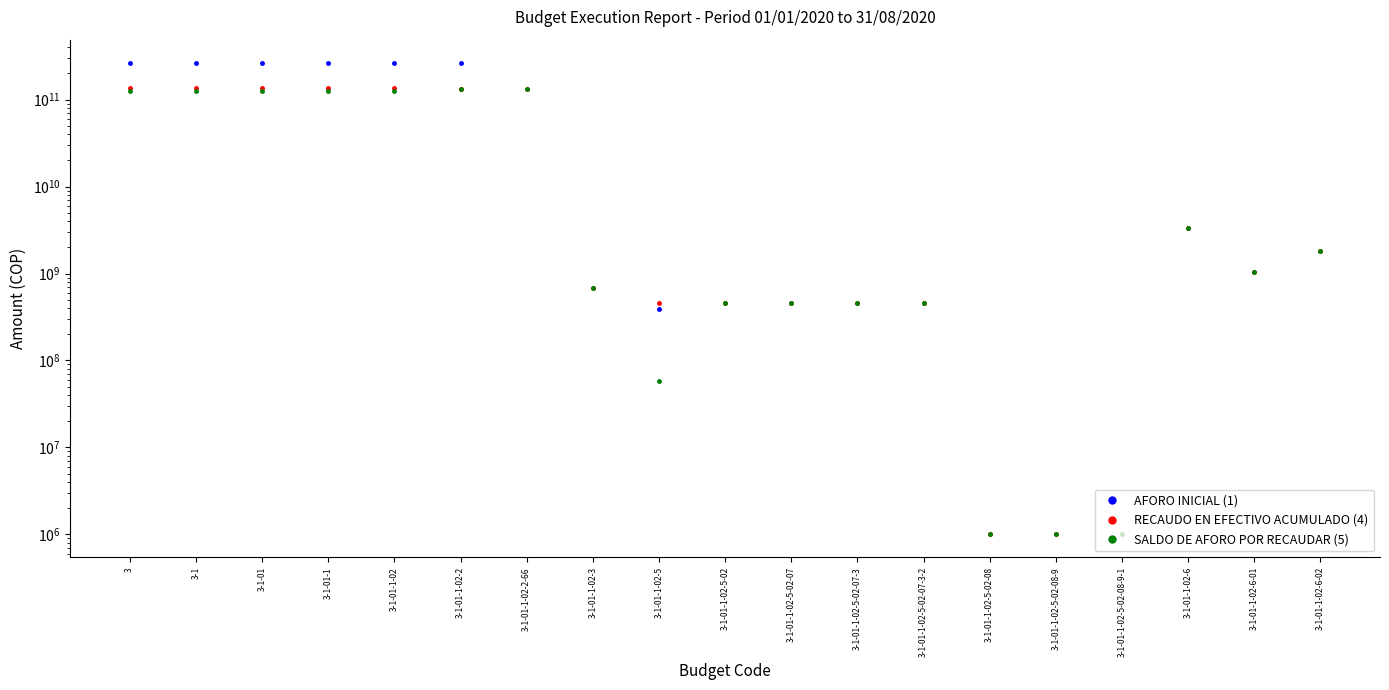

What is the difference between the maximum and minimum values in the SALDO DE AFORO POR RECAUDAR (5) series?

131139989695.0